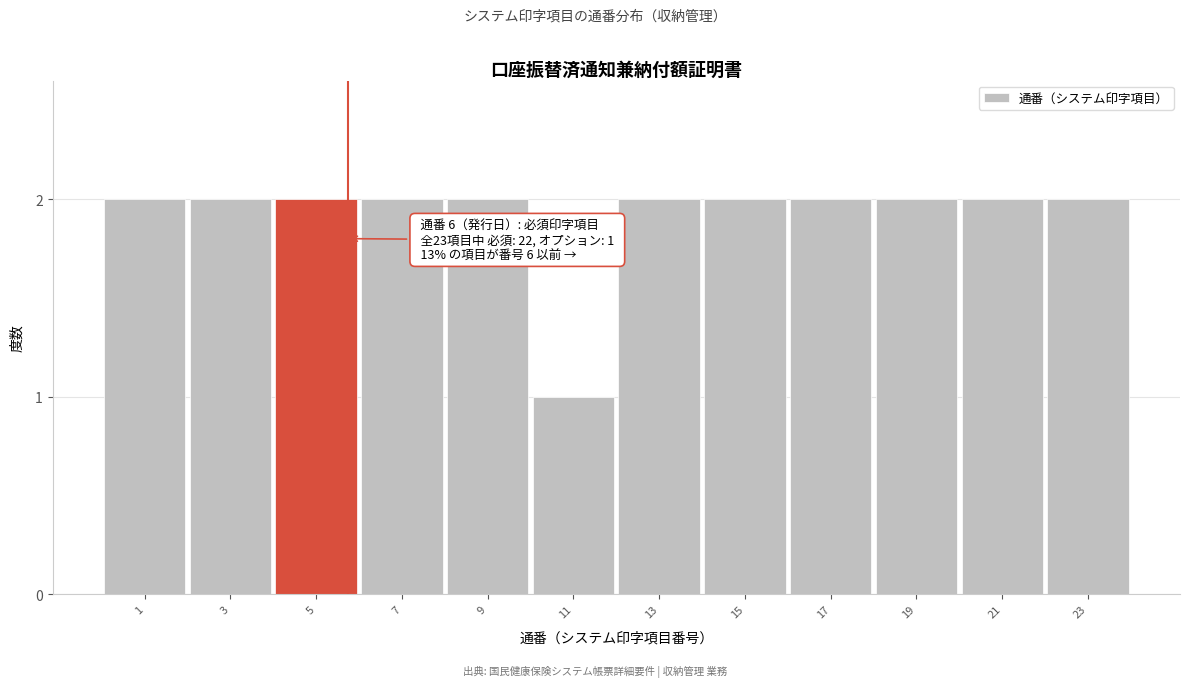

Reading left to right, list all the values displayed in this chart.

1=2	3=2	5=2	7=2	9=2	11=1	13=2	15=2	17=2	19=2	21=2	23=2